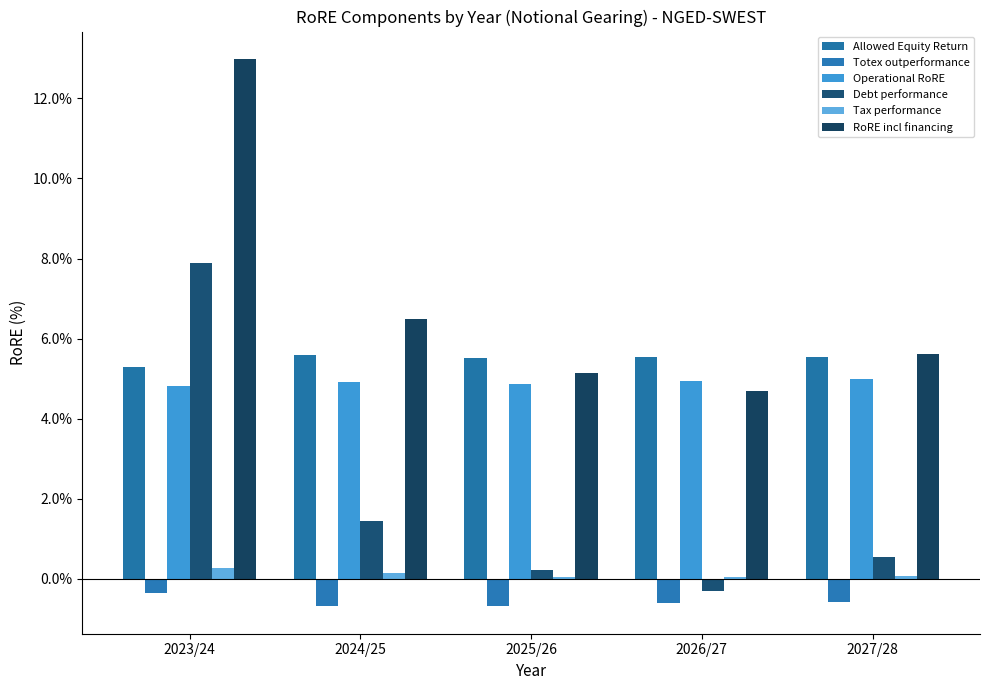

Where is Operational RoRE nearest to the value 4?

2023/24